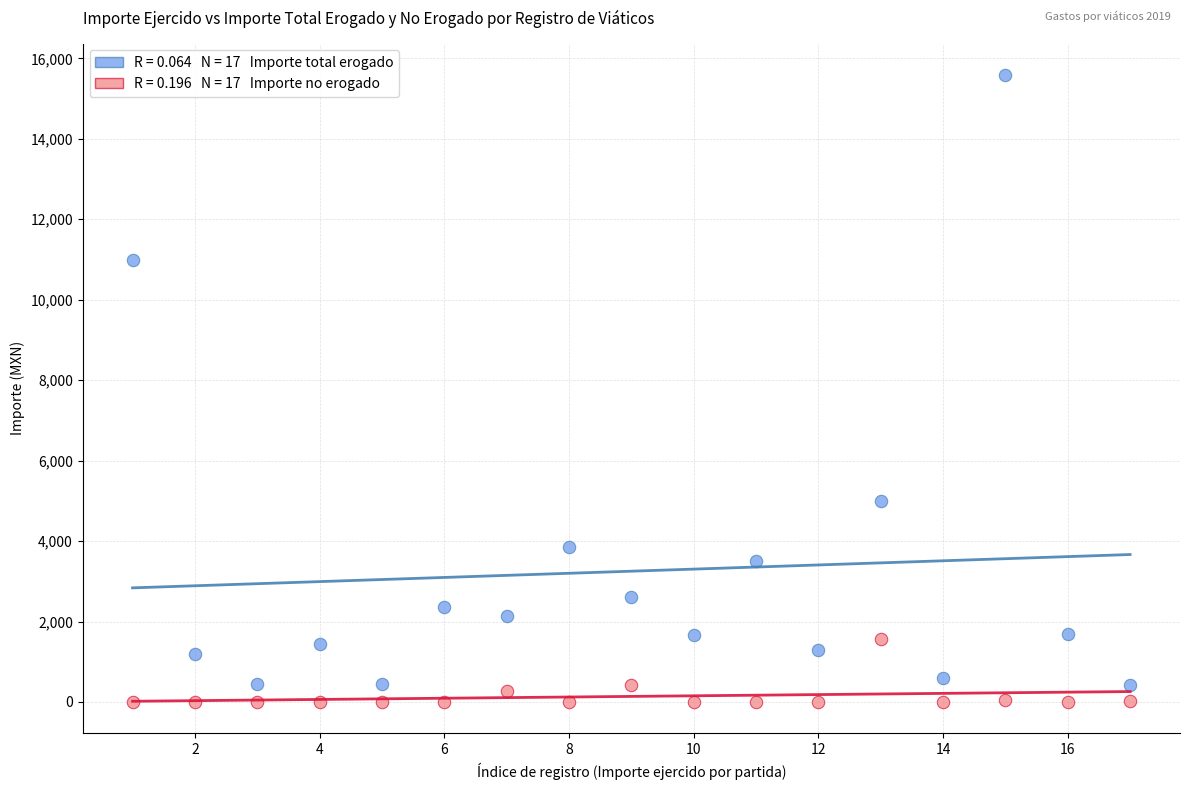

Across all series, what Y value is closest to 7795?

5000.0